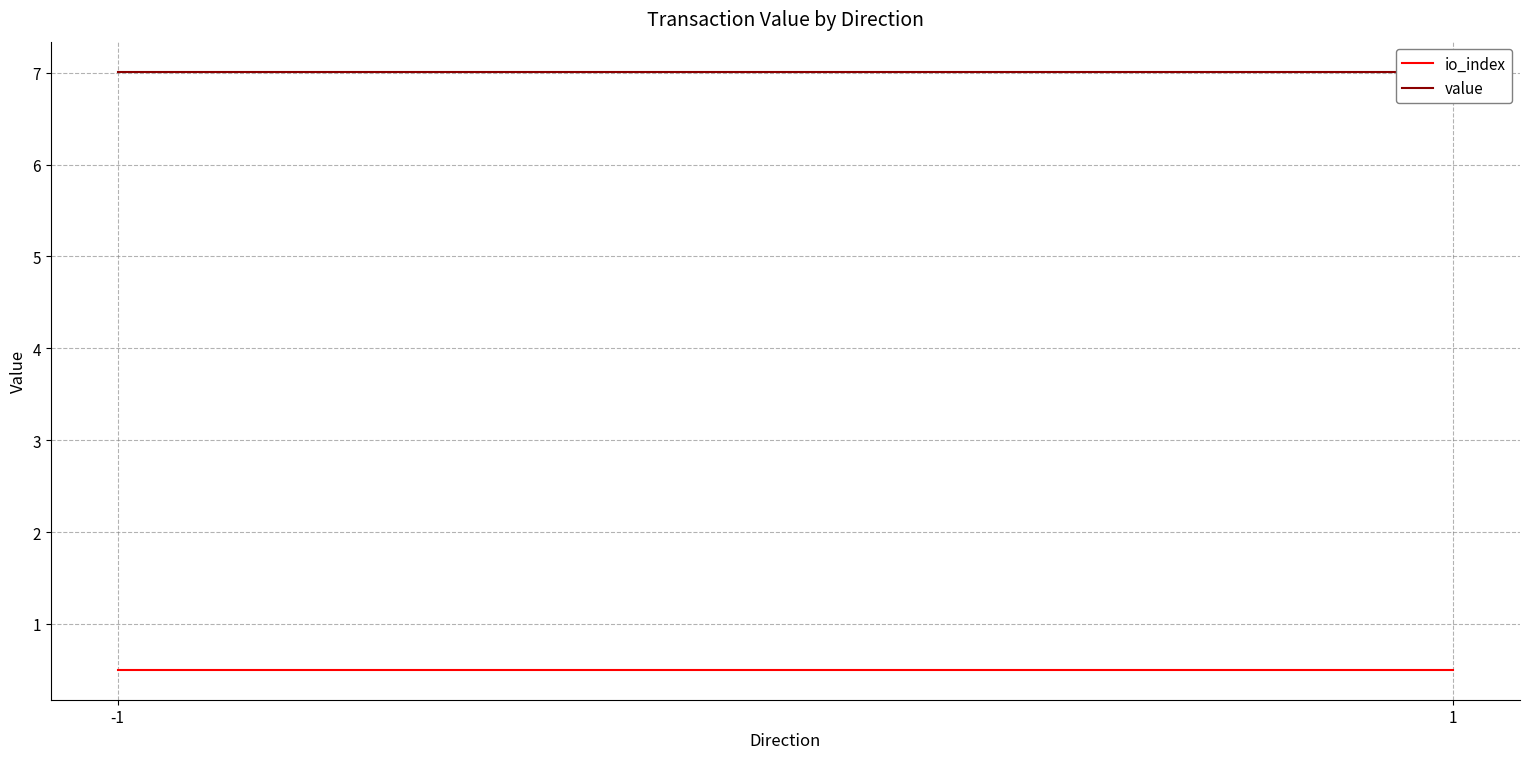

At how many categories does at least one series exceed 3?

2